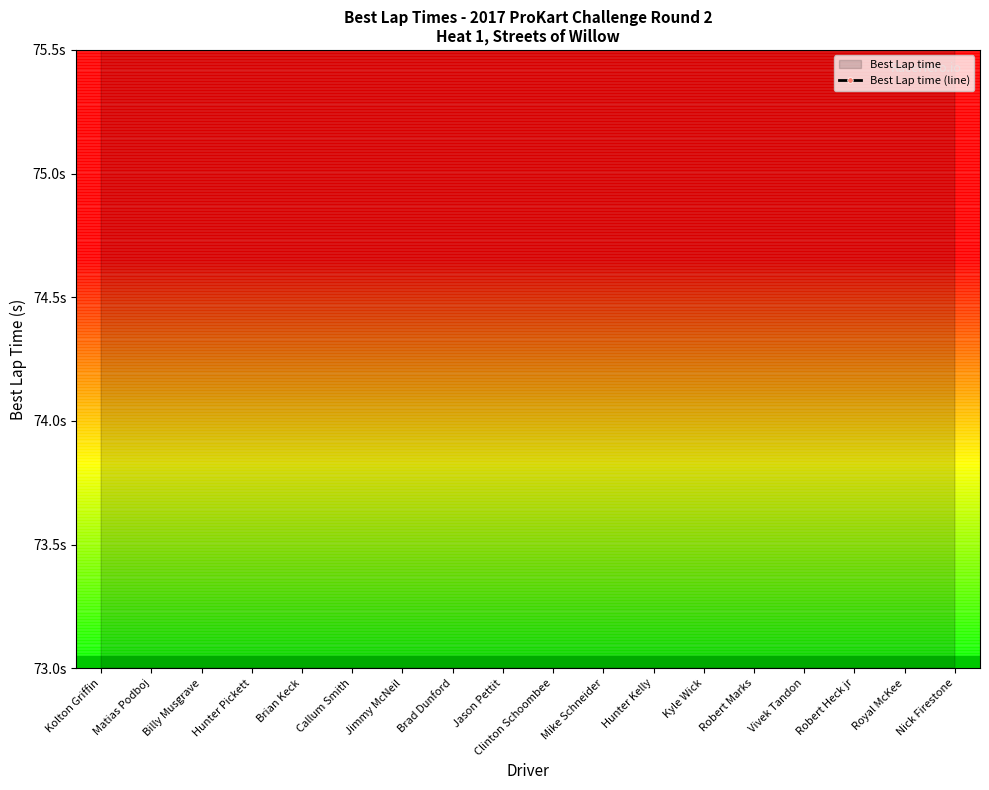

How many interior local valleys (lower than both neighbors) does the data have?

4